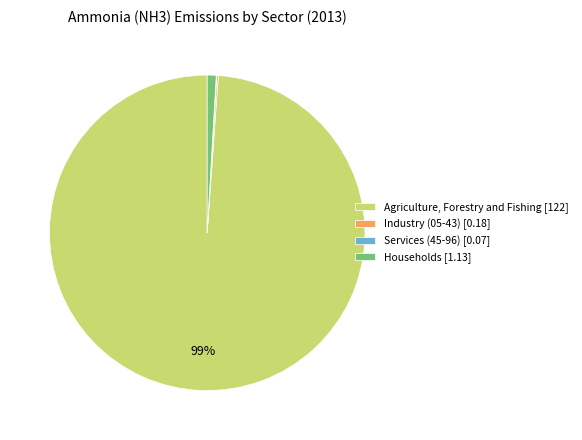

The Households [1.13] slice represents 11% of the pie. True or false?

False